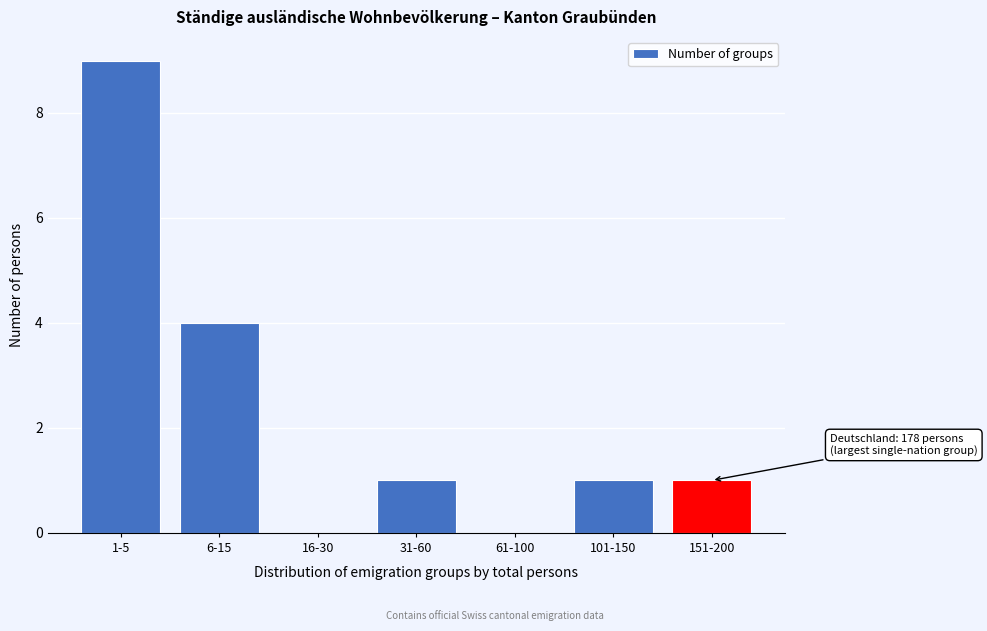

Reading left to right, what are all the values shown in this chart?

1-5=9	6-15=4	16-30=0	31-60=1	61-100=0	101-150=1	151-200=1